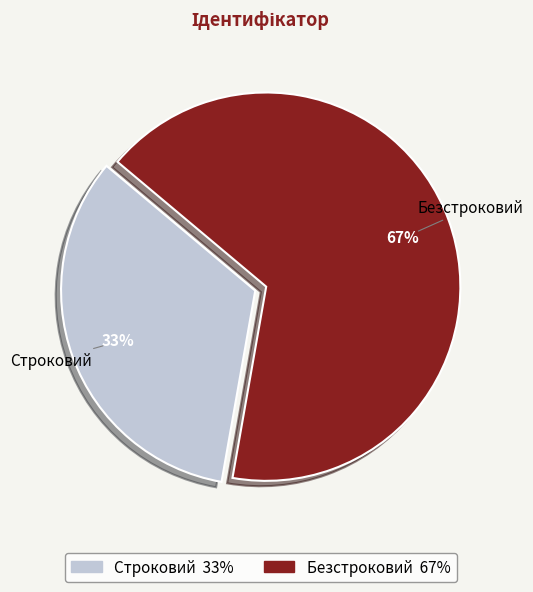

To the nearest percent, what portion does Строковий represent?

33%